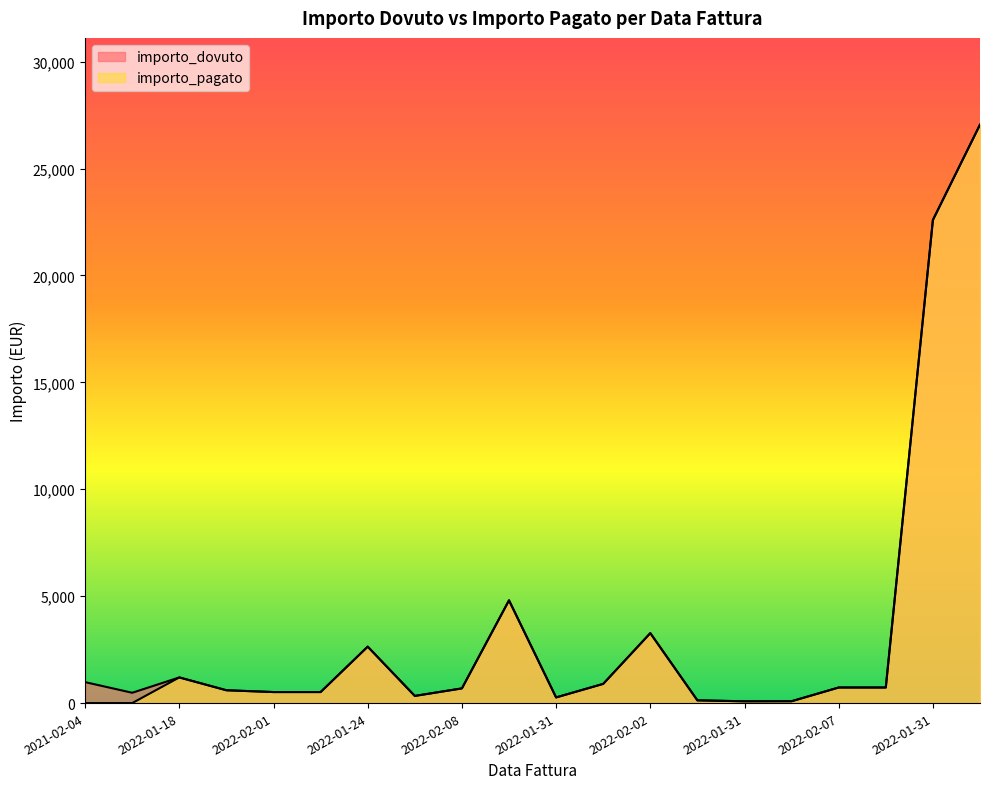

At which label does importo_dovuto reach its peak?

2022-01-31